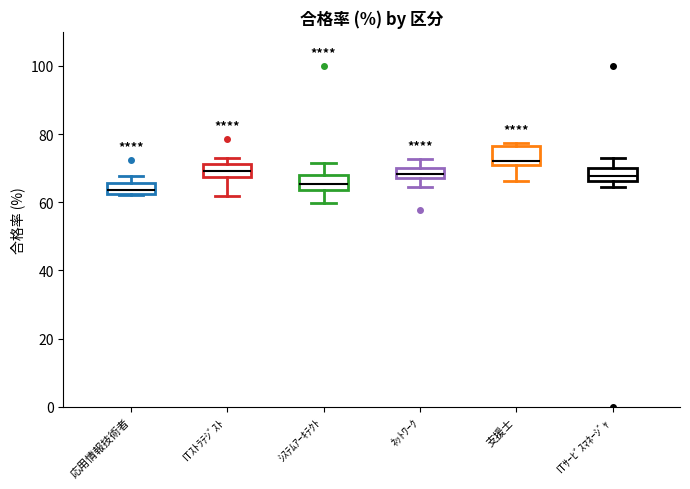

Reading left to right, read every box against the y-axis: the position of its median line, the range the box covers, and the ends of its whiskers. The values are not printed on the chart, so give them approximately, as read against the axis.

応用情報技術者: median 64, box 62 to 66, whiskers 62 to 68
ITｽﾄﾗﾃｼﾞｽﾄ: median 70, box 68 to 72, whiskers 62 to 72 (just above the box's upper edge)
ｼｽﾃﾑｱｰｷﾃｸﾄ: median 66, box 64 to 68, whiskers 60 to 72
ﾈｯﾄﾜｰｸ: median 68 (inside the box), box 68 to 70, whiskers 64 to 72
支援士: median 72 (just above the box's lower edge), box 72 to 76, whiskers 66 to 78
ITｻｰﾋﾞｽﾏﾈｰｼﾞｬ: median 68, box 66 to 70, whiskers 64 to 72